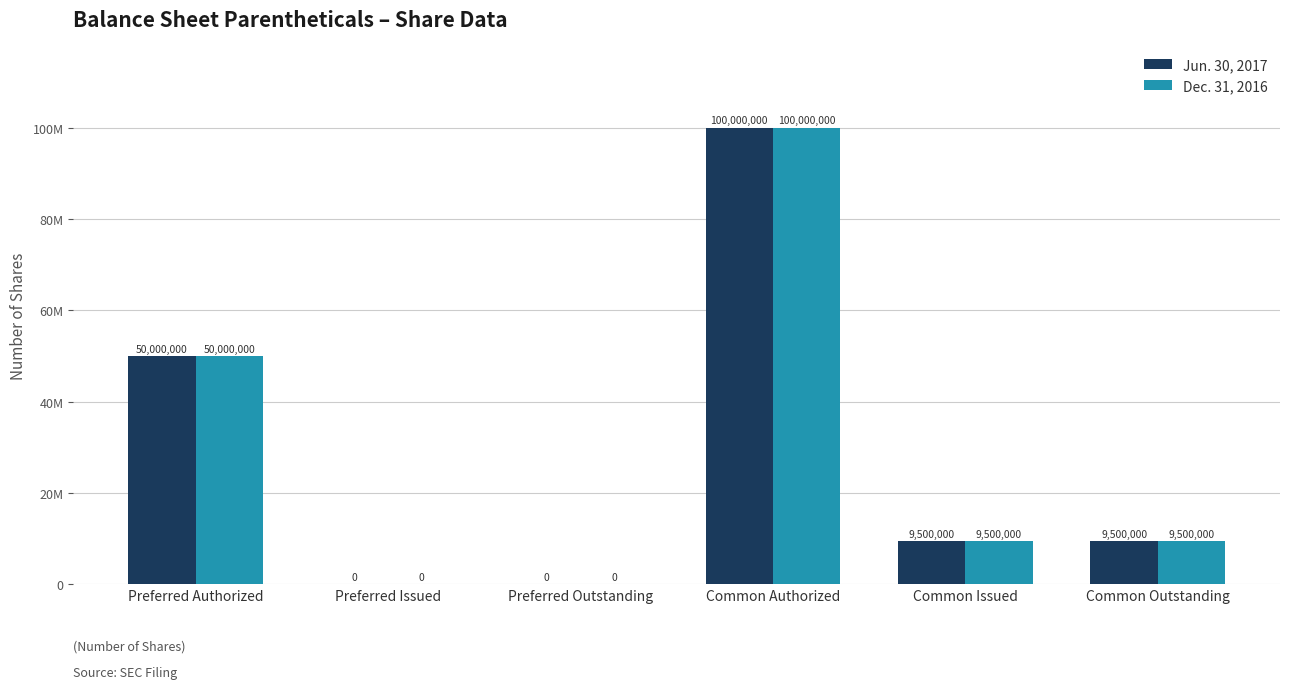

Between Common Outstanding and Common Issued, which is larger?

Common Outstanding